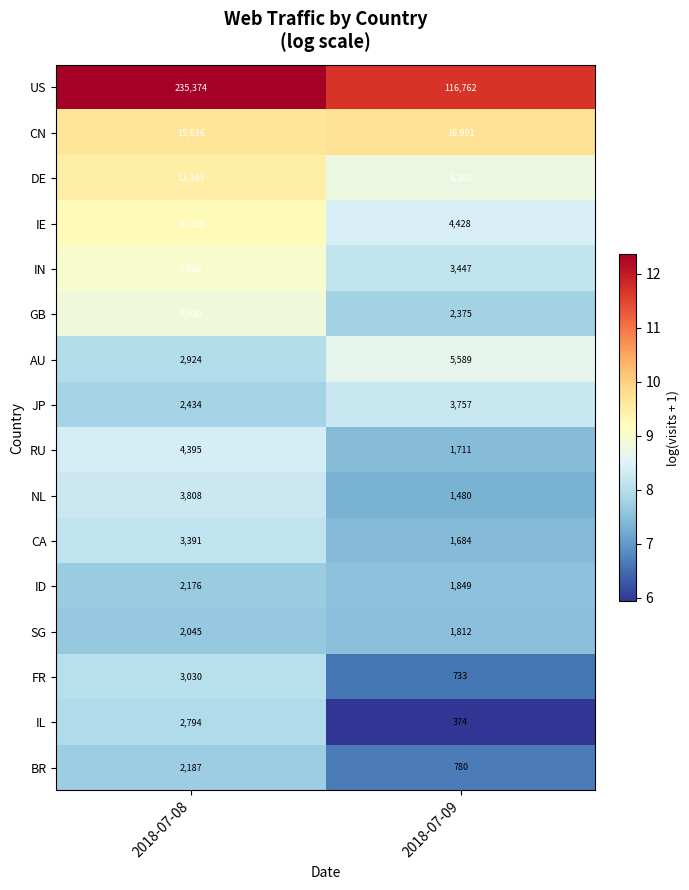

Which series has the widest spread of values?

US